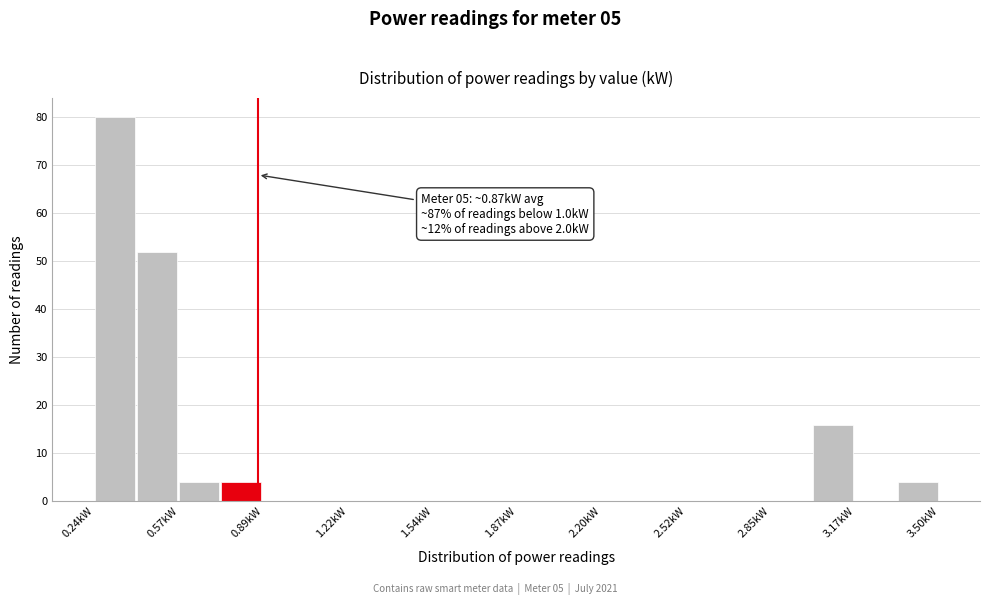

Around what value on the x-axis is the tallest bar? Give the approximate position of its centre, as read against the axis.

0.30